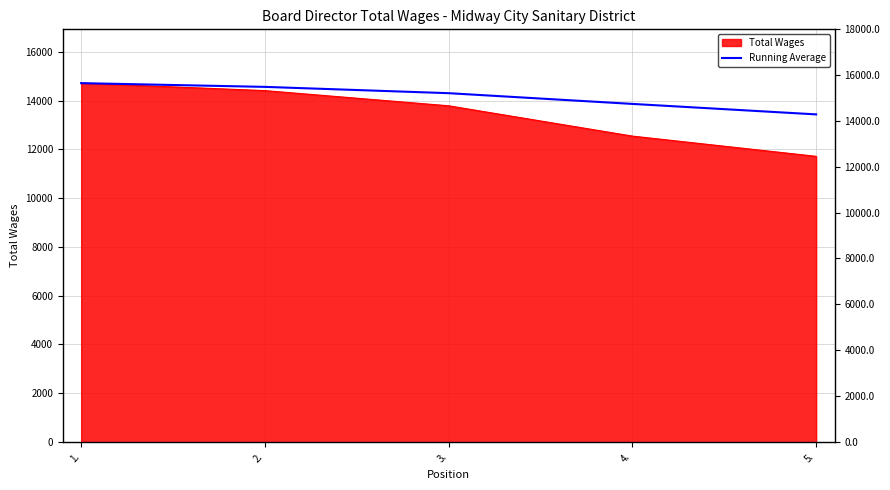

At which category does the chart reach its minimum across all series?

5.